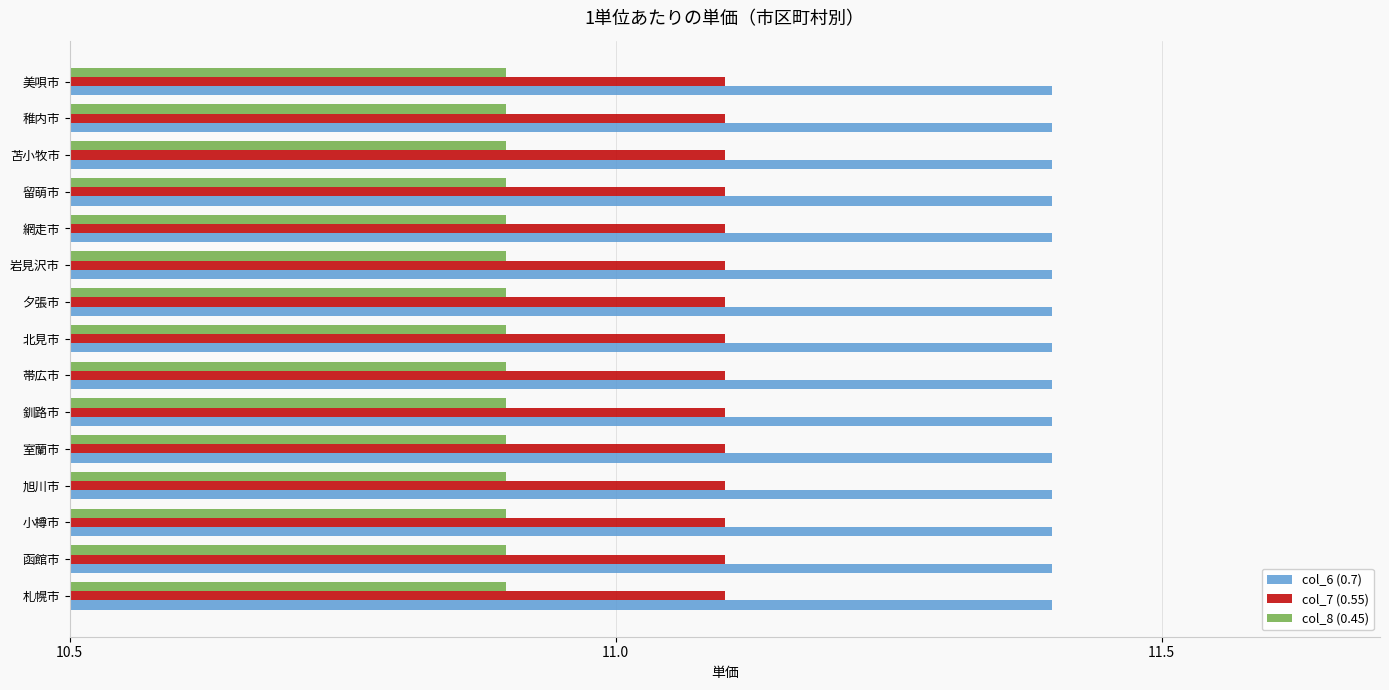

The col_8 (0.45) series shows 4.5 at 岩見沢市. True or false?

False